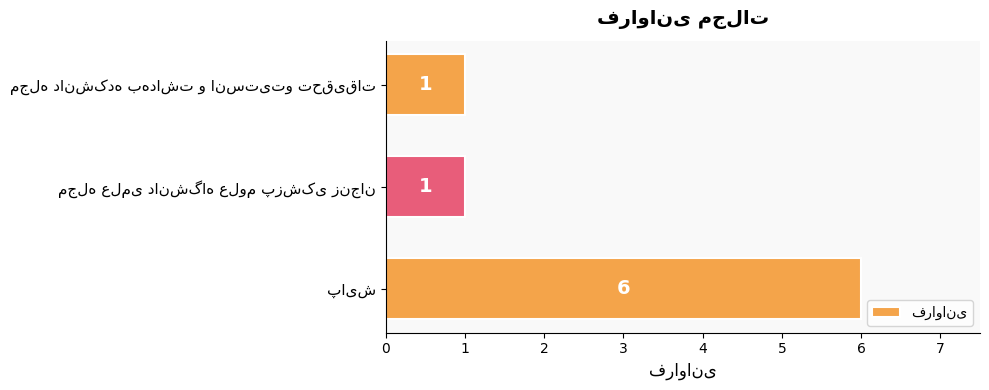

What is the average value?

3